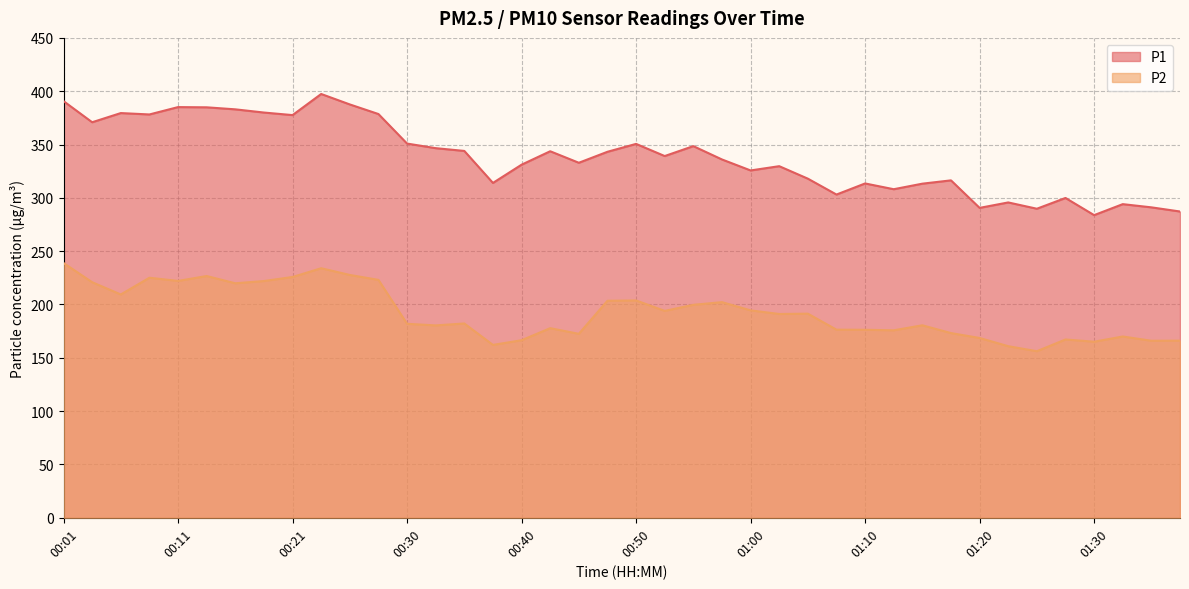

Which label corresponds to the largest value in the chart?

00:23